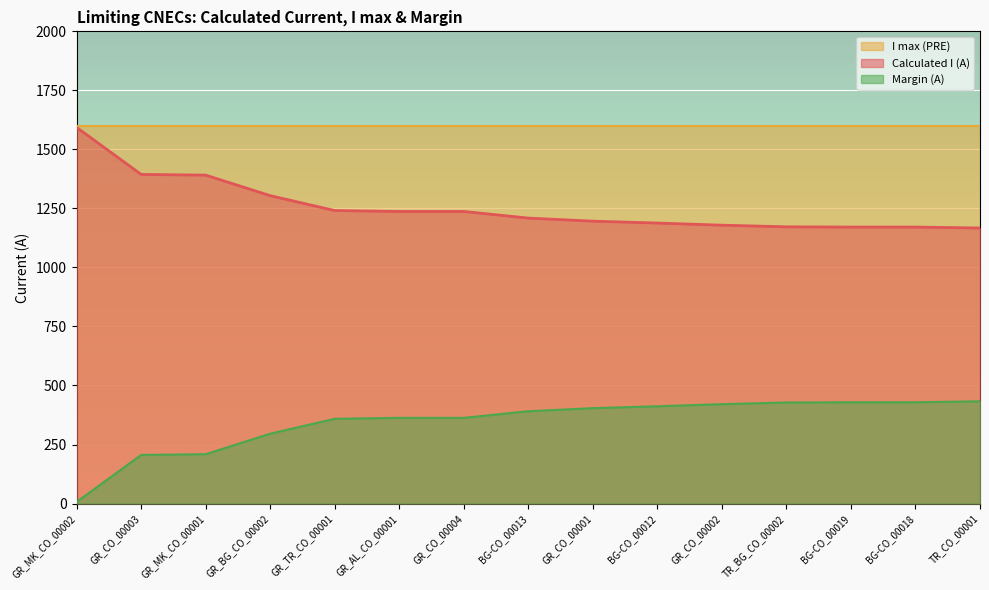

True or false: Margin (A) and Calculated I (A) intersect in this chart.

False